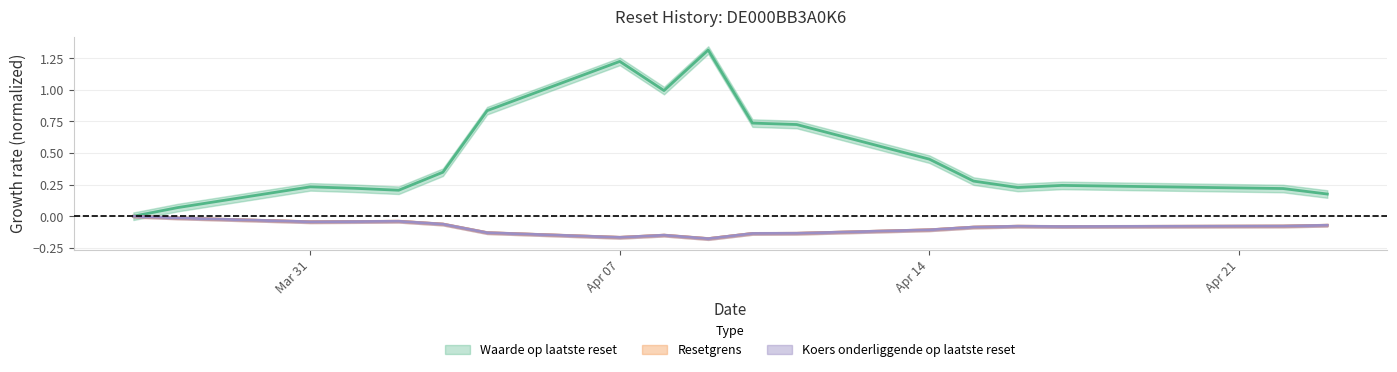

Does the chart have visible grid lines?

Yes